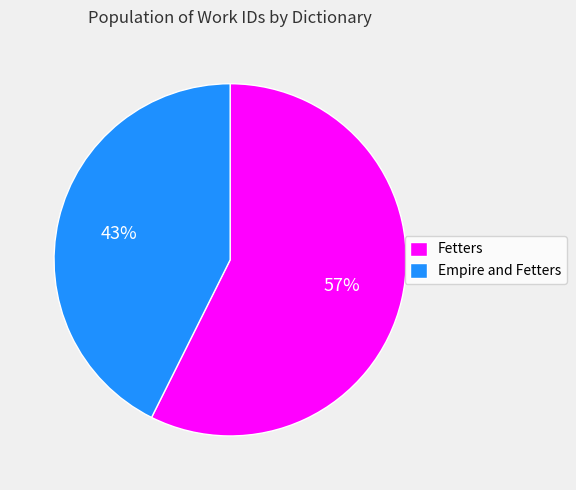

Which category has the smallest portion of the pie?

Empire and Fetters